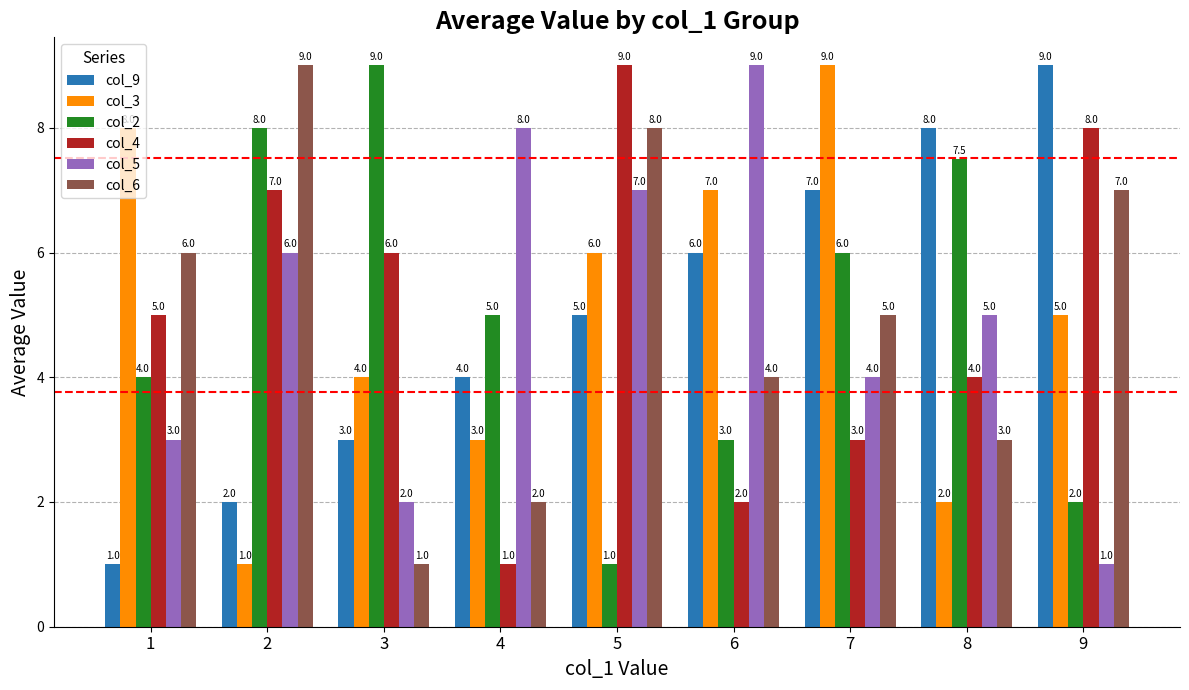

True or false: col_9 has a value of 4.0 at 4.

True